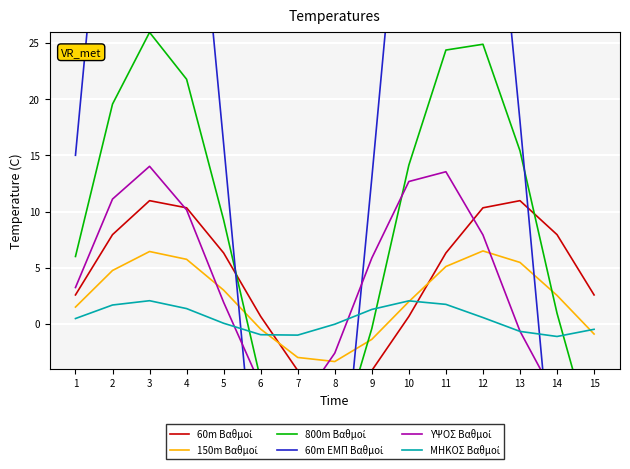

What is the average value of the 800m Βαθμοί series?

8.1